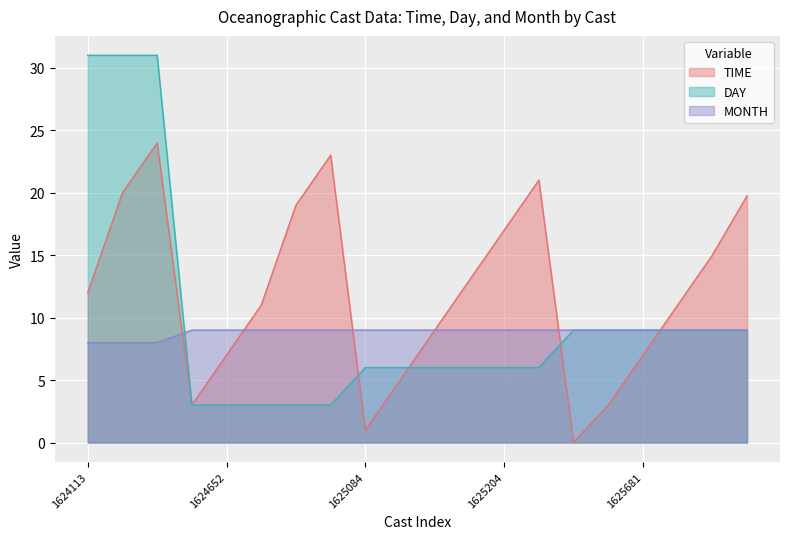

Count the number of data series in this chart.

3